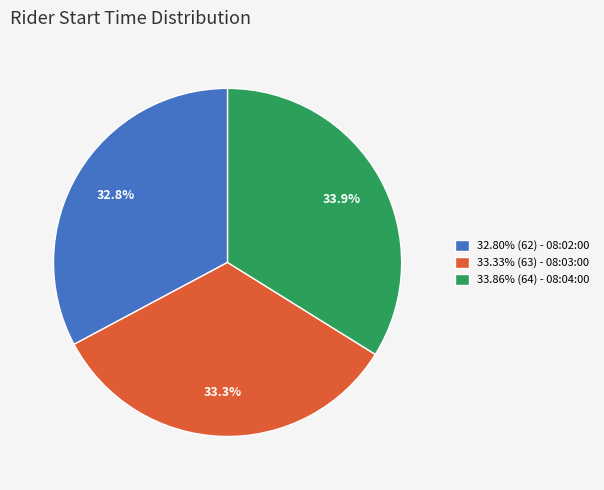

What is the ratio of the value at 32.80% (62) - 08:02:00 to the value at 33.86% (64) - 08:04:00?

1.0